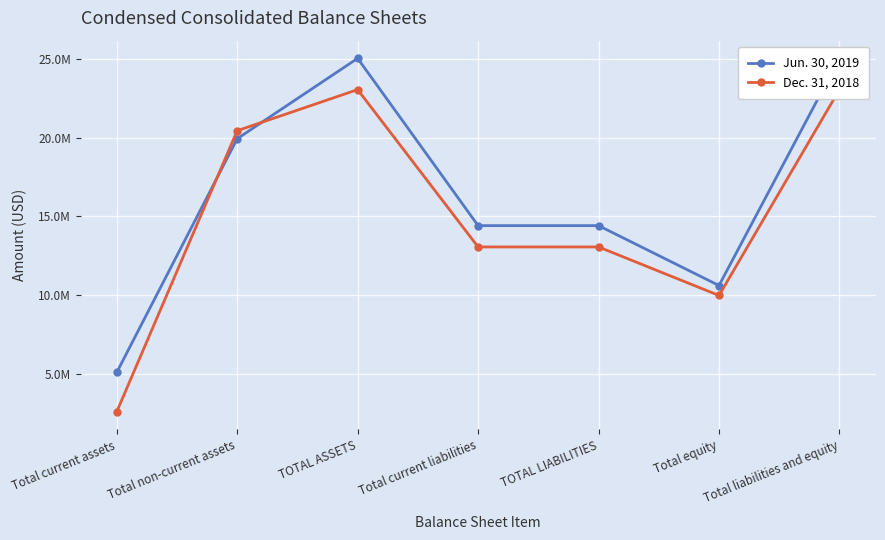

Is this an area chart (filled region under the line)?

No